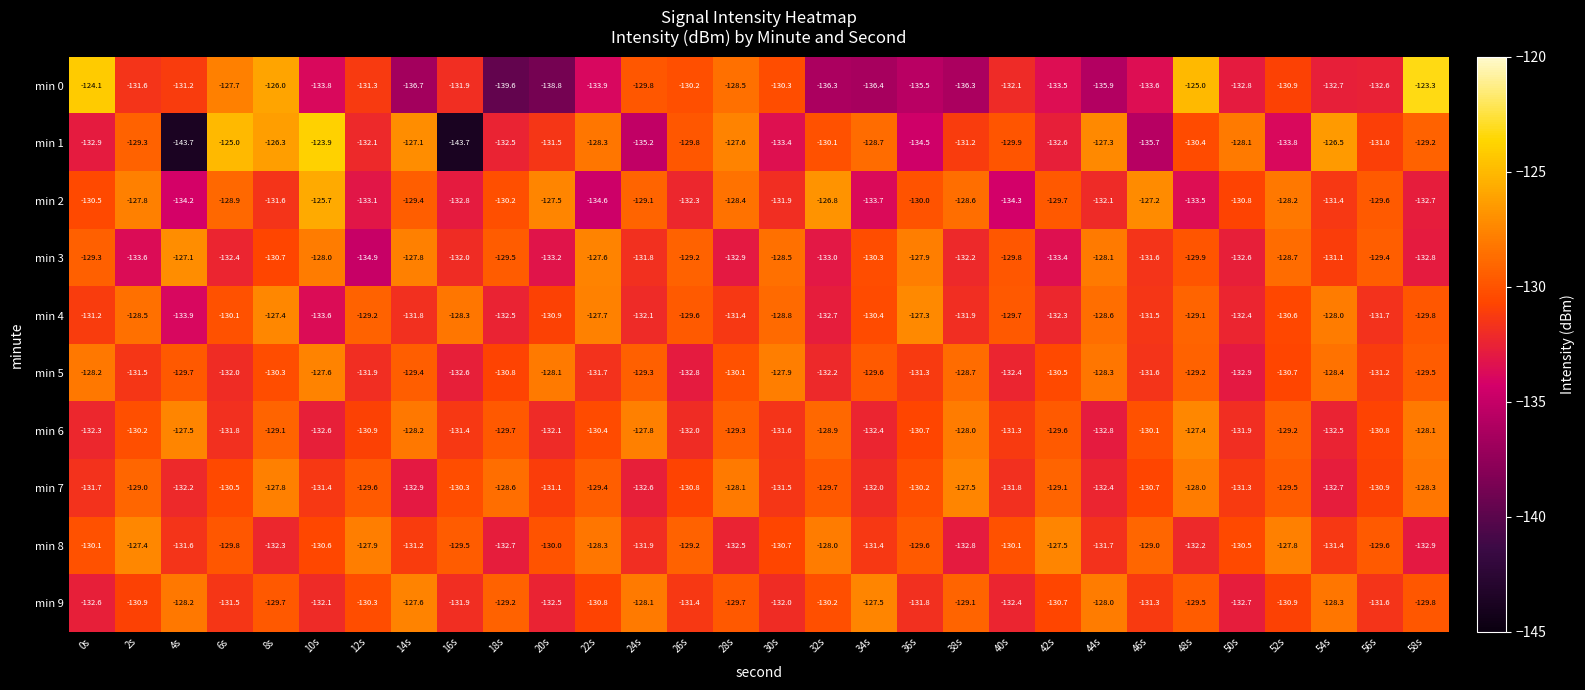

True or false: min 6 has a value of -131.8 at 6s.

True